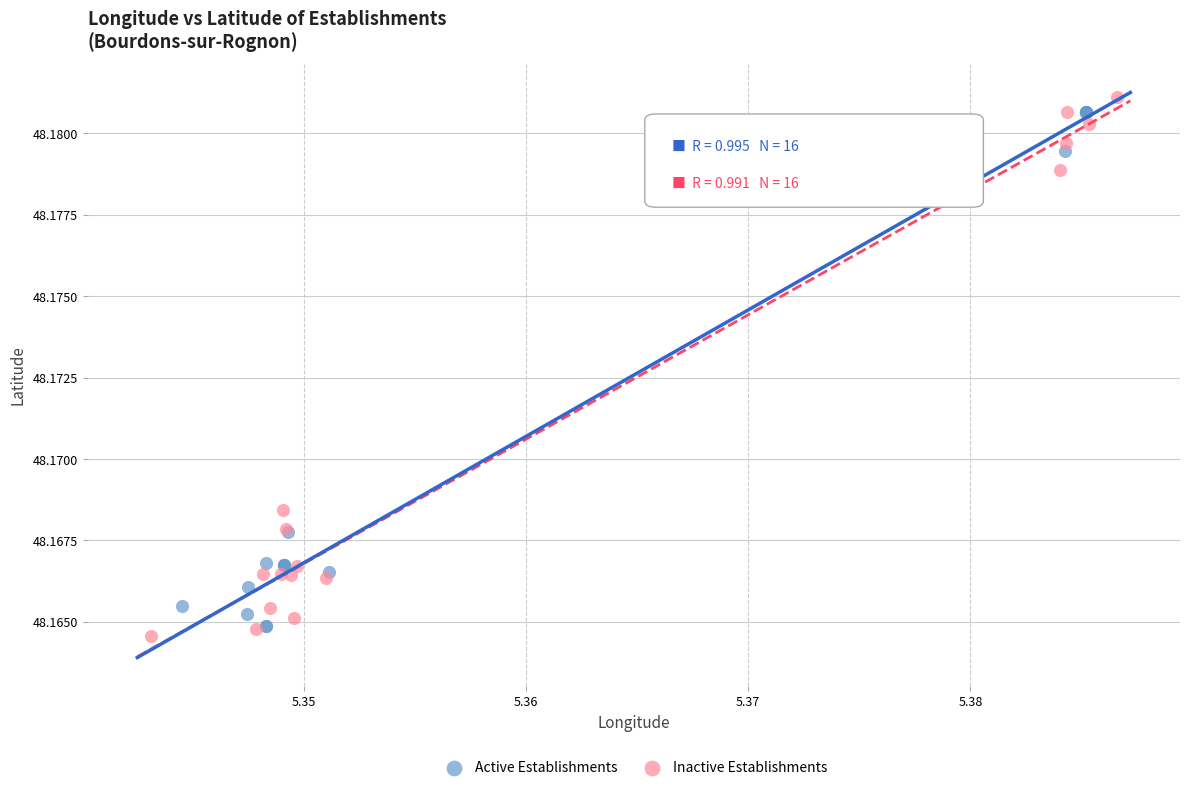

What are all the series names shown in the legend?

Active Establishments, Inactive Establishments